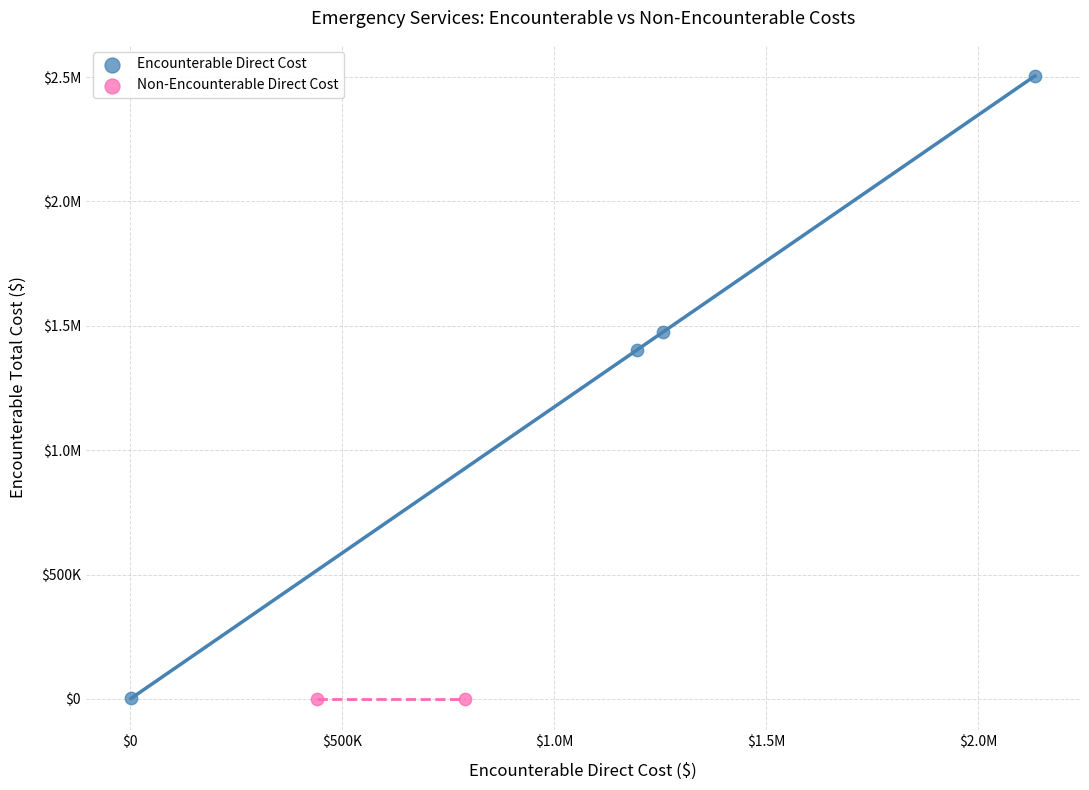

What are all the series names shown in the legend?

Encounterable Direct Cost, Non-Encounterable Direct Cost